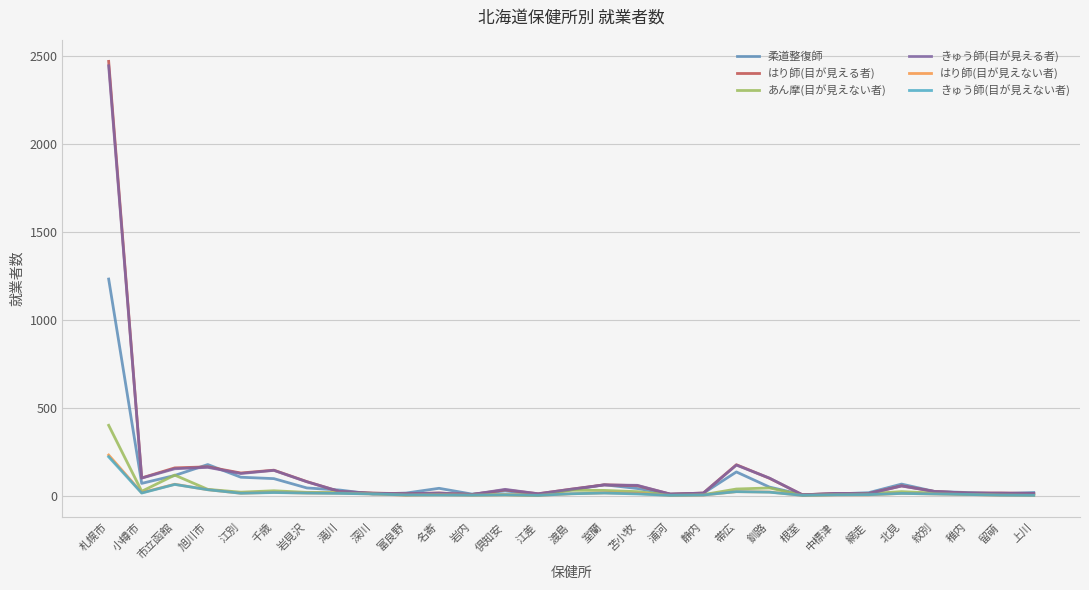

True or false: はり師(目が見えない者) and きゅう師(目が見える者) cross at least once.

False